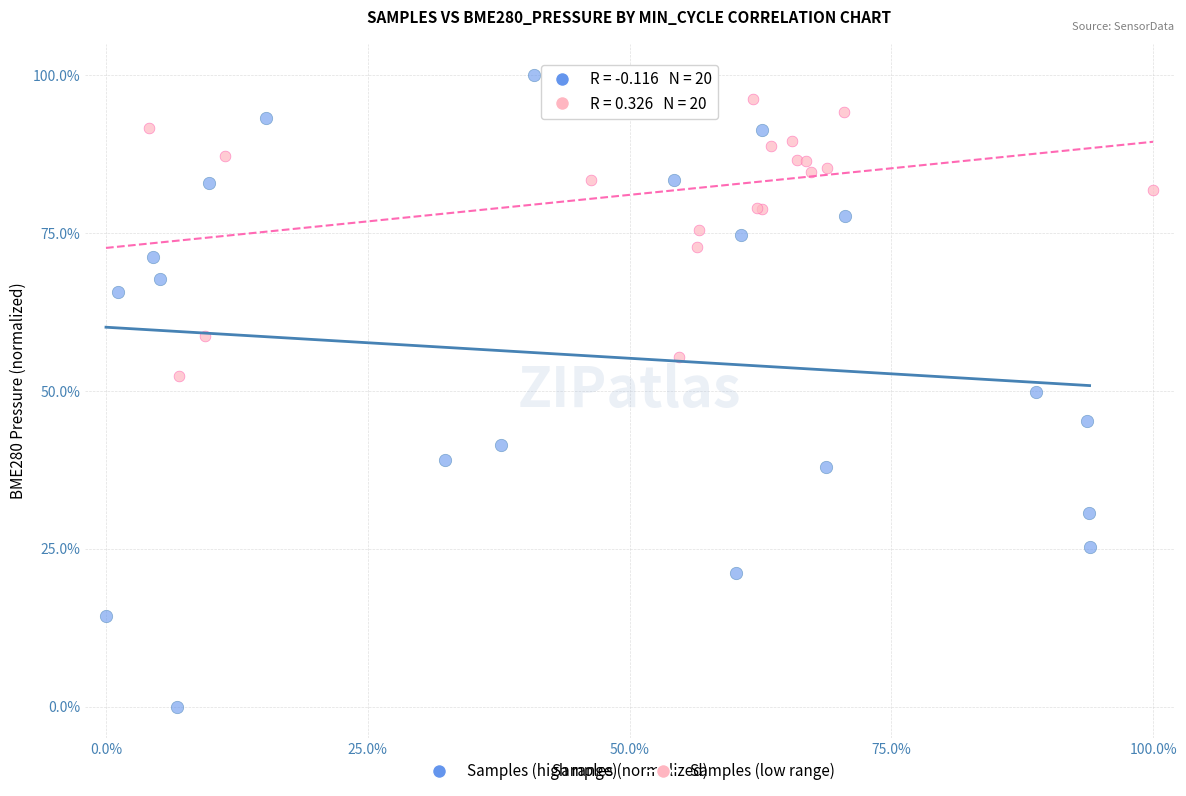

Which series has the widest spread of Y values?

Samples (high range)